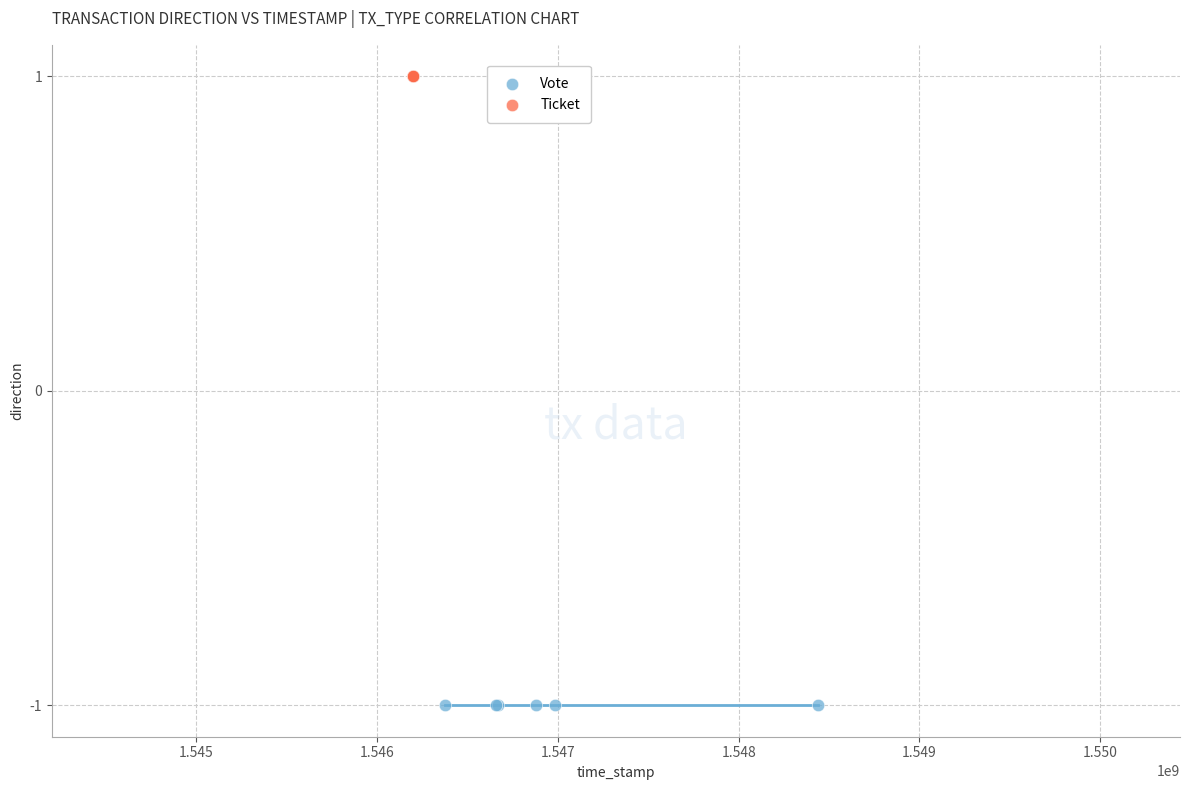

Which series reaches the minimum Y coordinate?

Vote